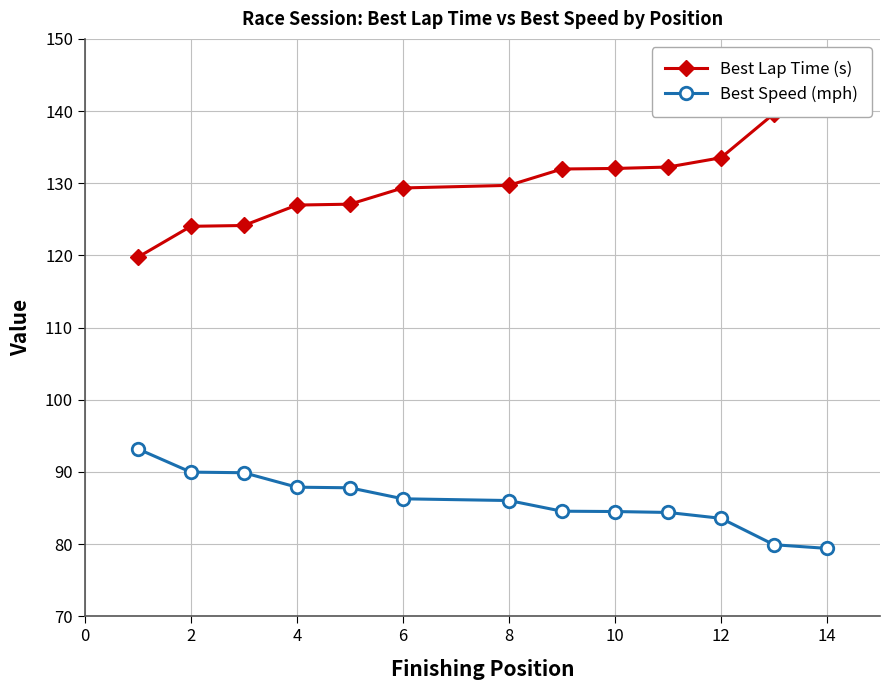

List the series in order of their peak value, highest first.

Best Lap Time (s), Best Speed (mph)